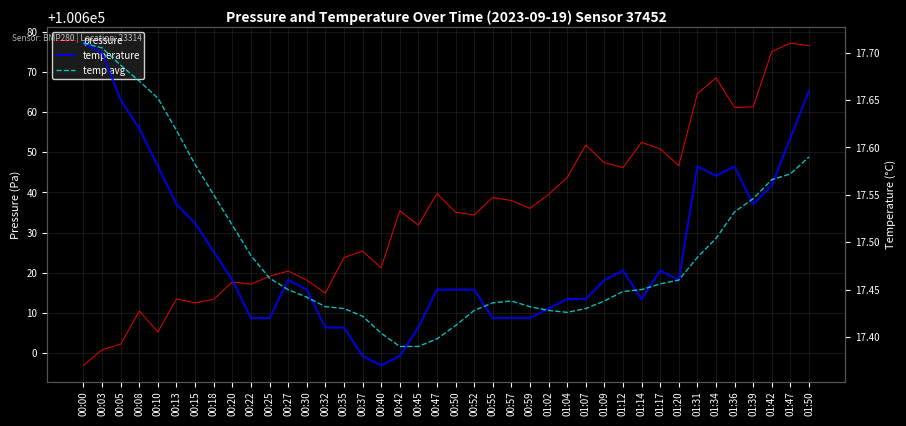

How many temperature values are between 17 and 18?

40